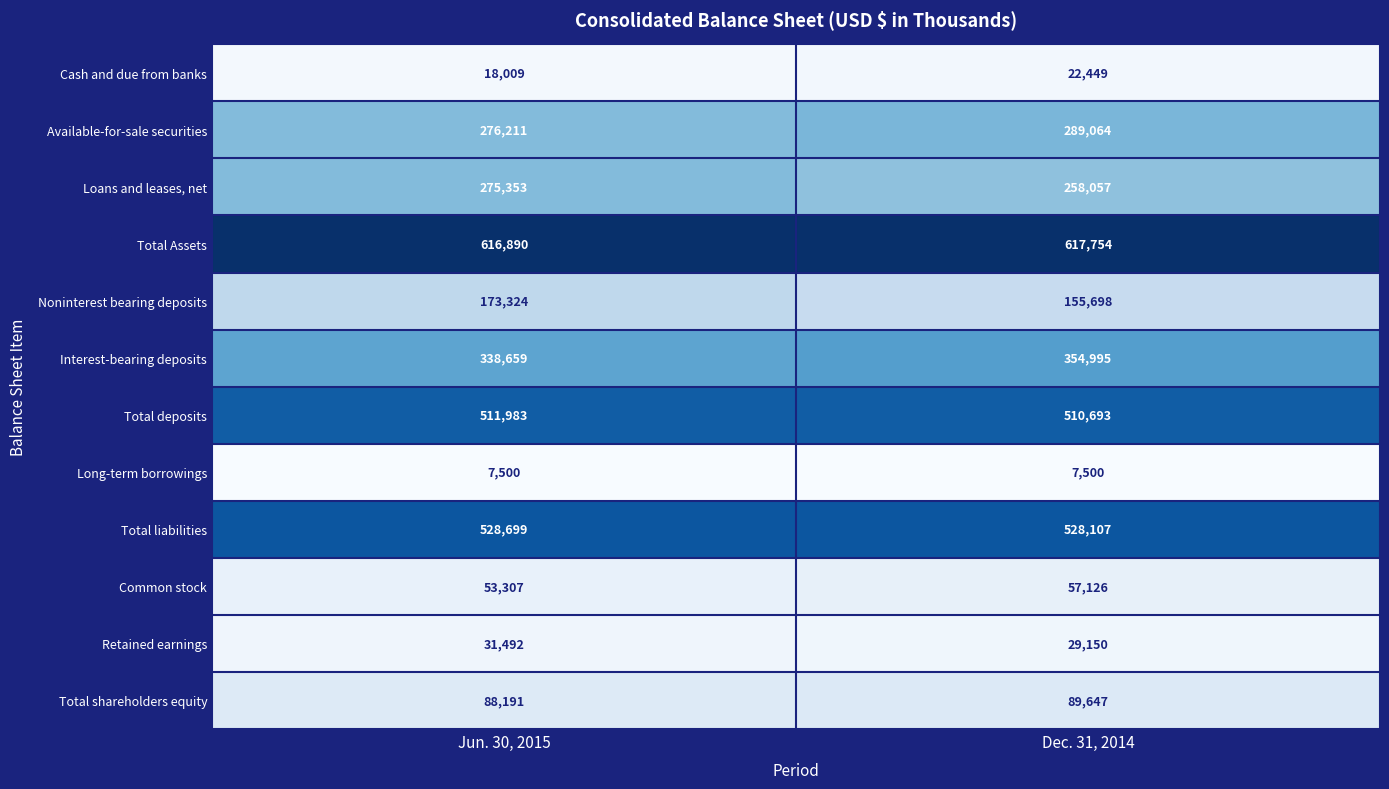

Reading left to right, transcribe all the data shown in this chart.

Cash and due from banks: 18009	22449
Available-for-sale securities: 276211	289064
Loans and leases, net: 275353	258057
Total Assets: 616890	617754
Noninterest bearing deposits: 173324	155698
Interest-bearing deposits: 338659	354995
Total deposits: 511983	510693
Long-term borrowings: 7500	7500
Total liabilities: 528699	528107
Common stock: 53307	57126
Retained earnings: 31492	29150
Total shareholders equity: 88191	89647